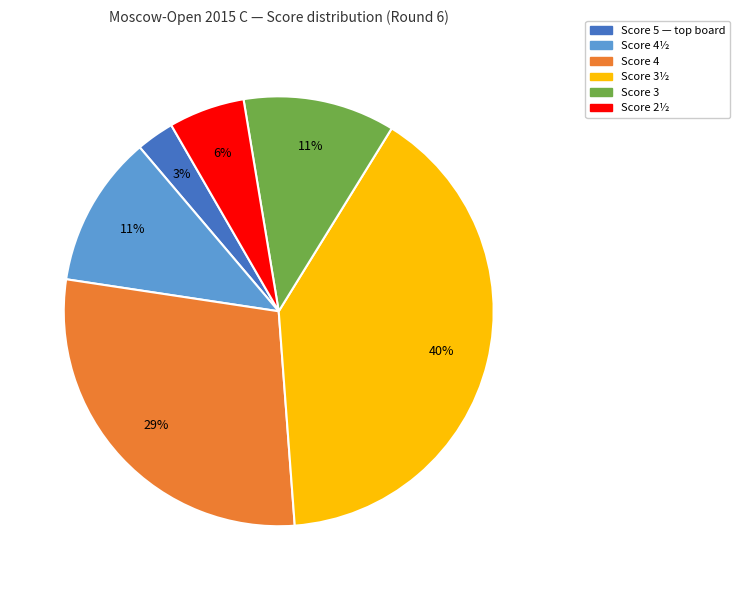

Does any single category account for the majority?

No